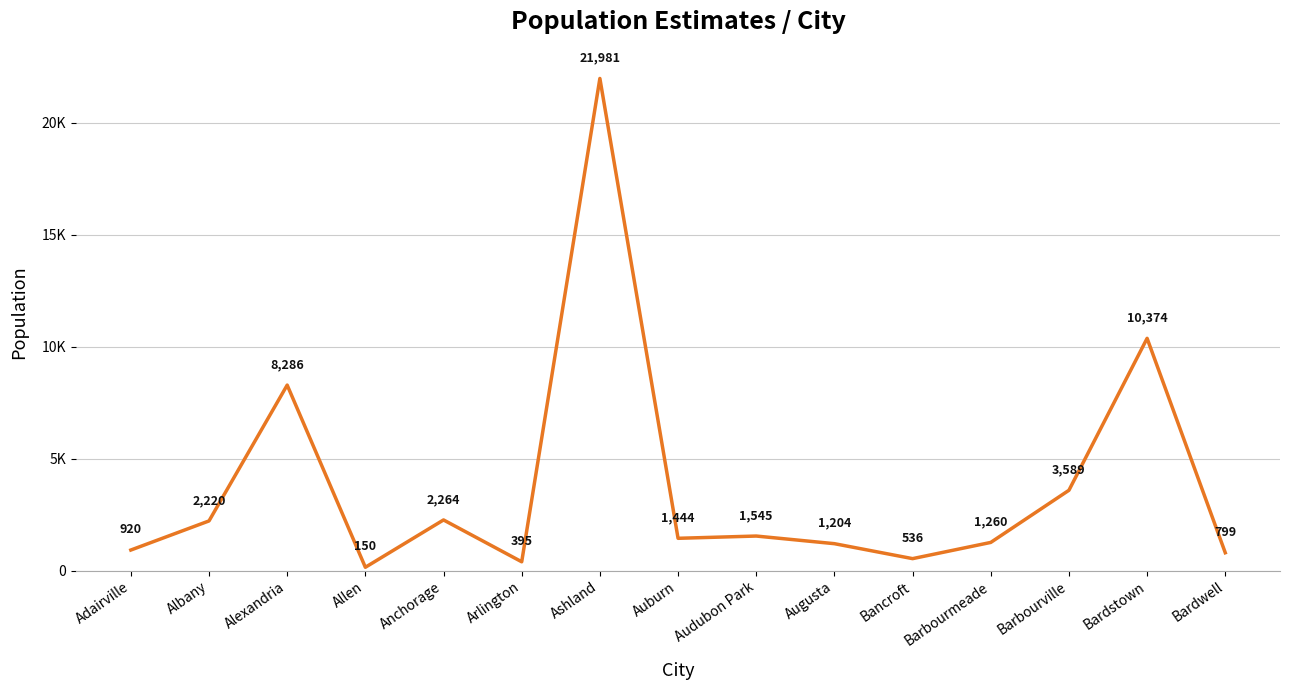

Where does the data first go above 1444?

Albany